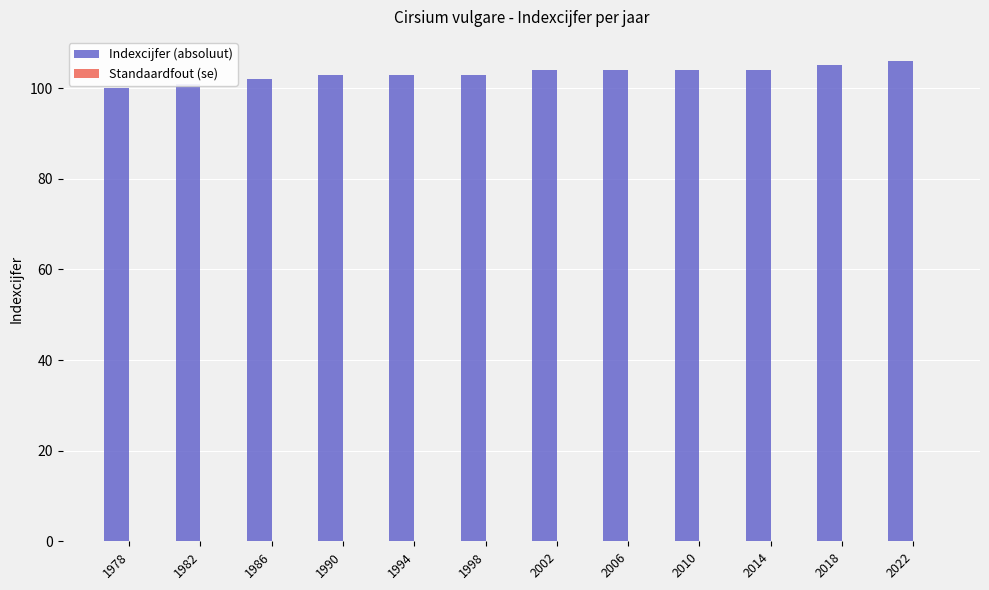

How many bars are there in total?

12